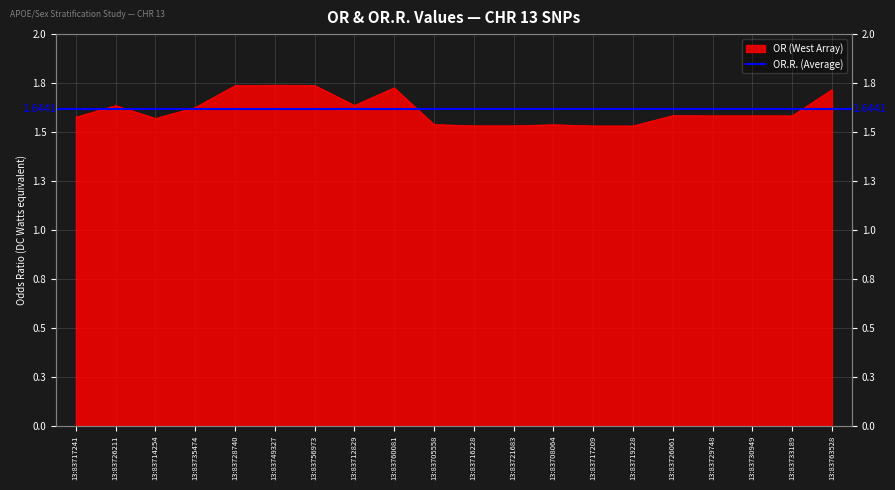

What is the label of the 9th point from the right?

13:83721683